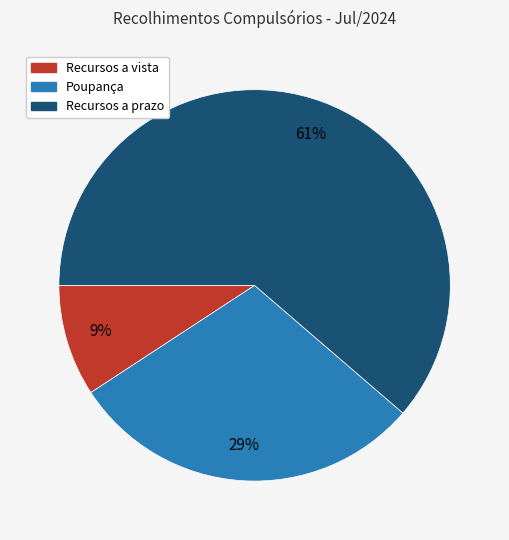

Is Recursos a prazo the majority of the pie?

Yes